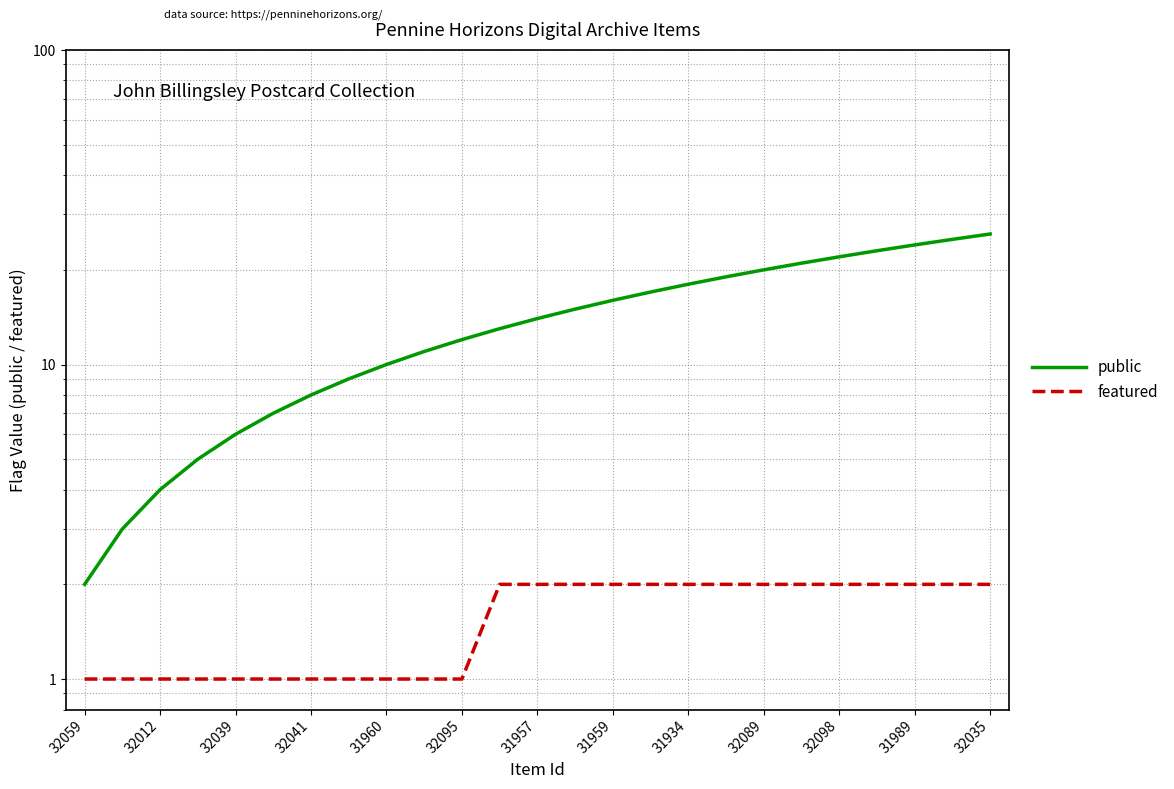

True or false: public has more than 1 interior local peaks.

False